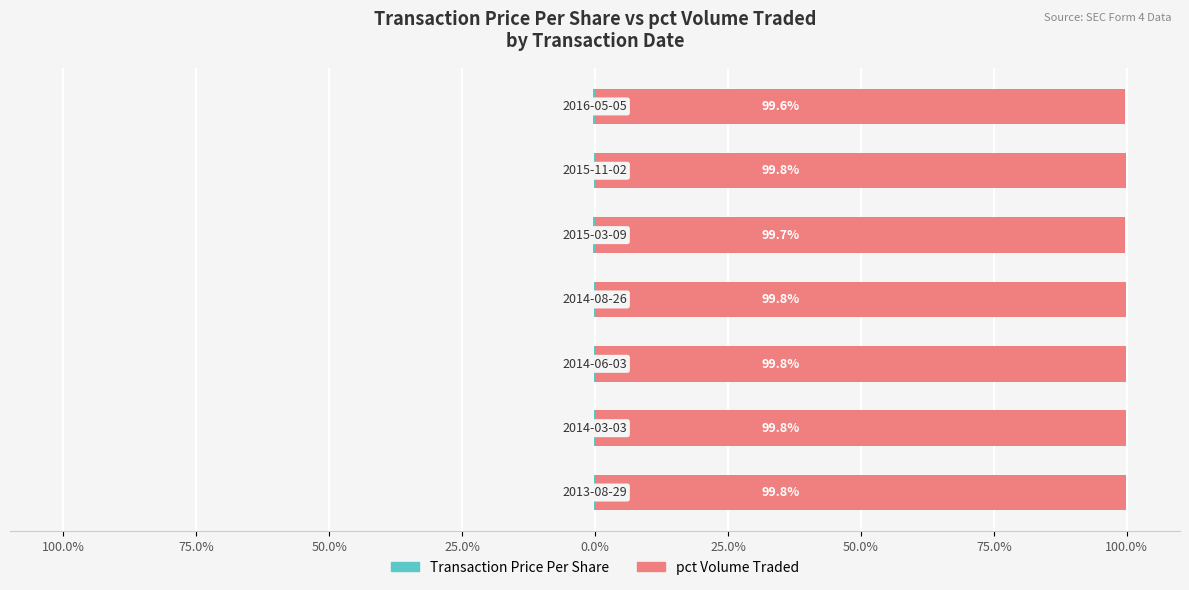

What is the difference between the second highest and second lowest values in the Transaction Price Per Share series?

0.1